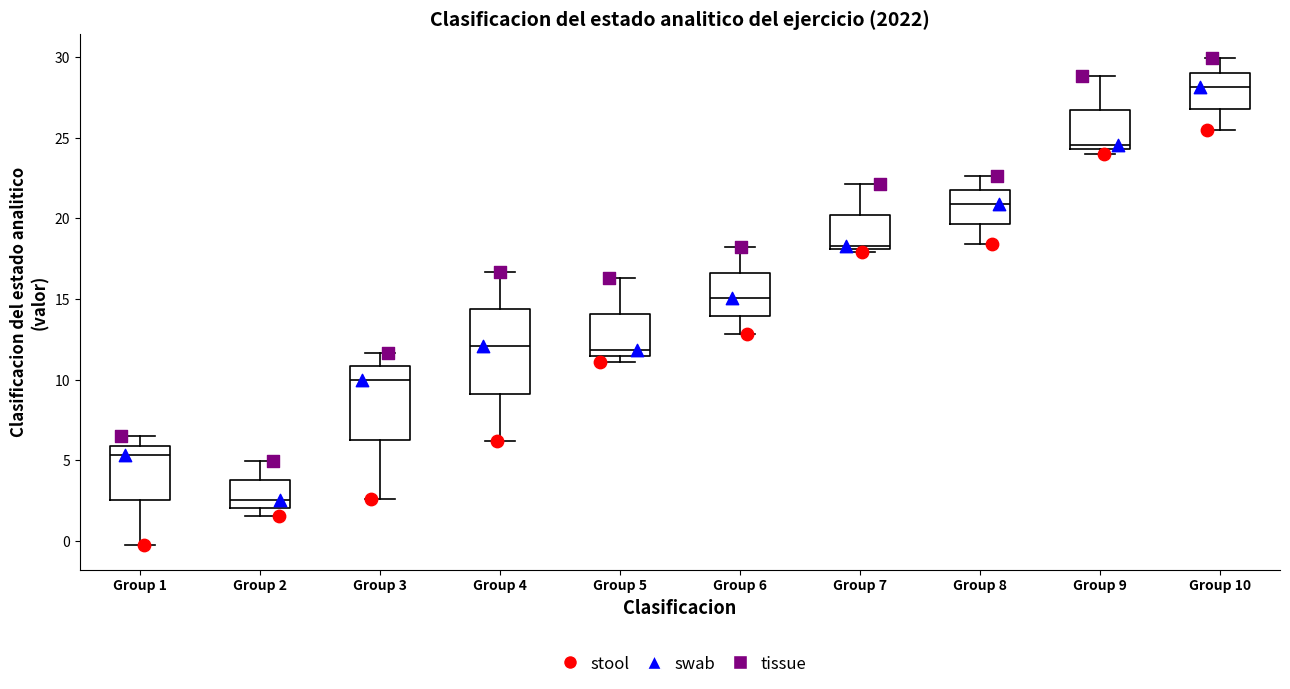

Where is the lower edge of the box for Group 7 on the y-axis? The values are not printed on the chart, so give them approximately, as read against the axis.

18.0